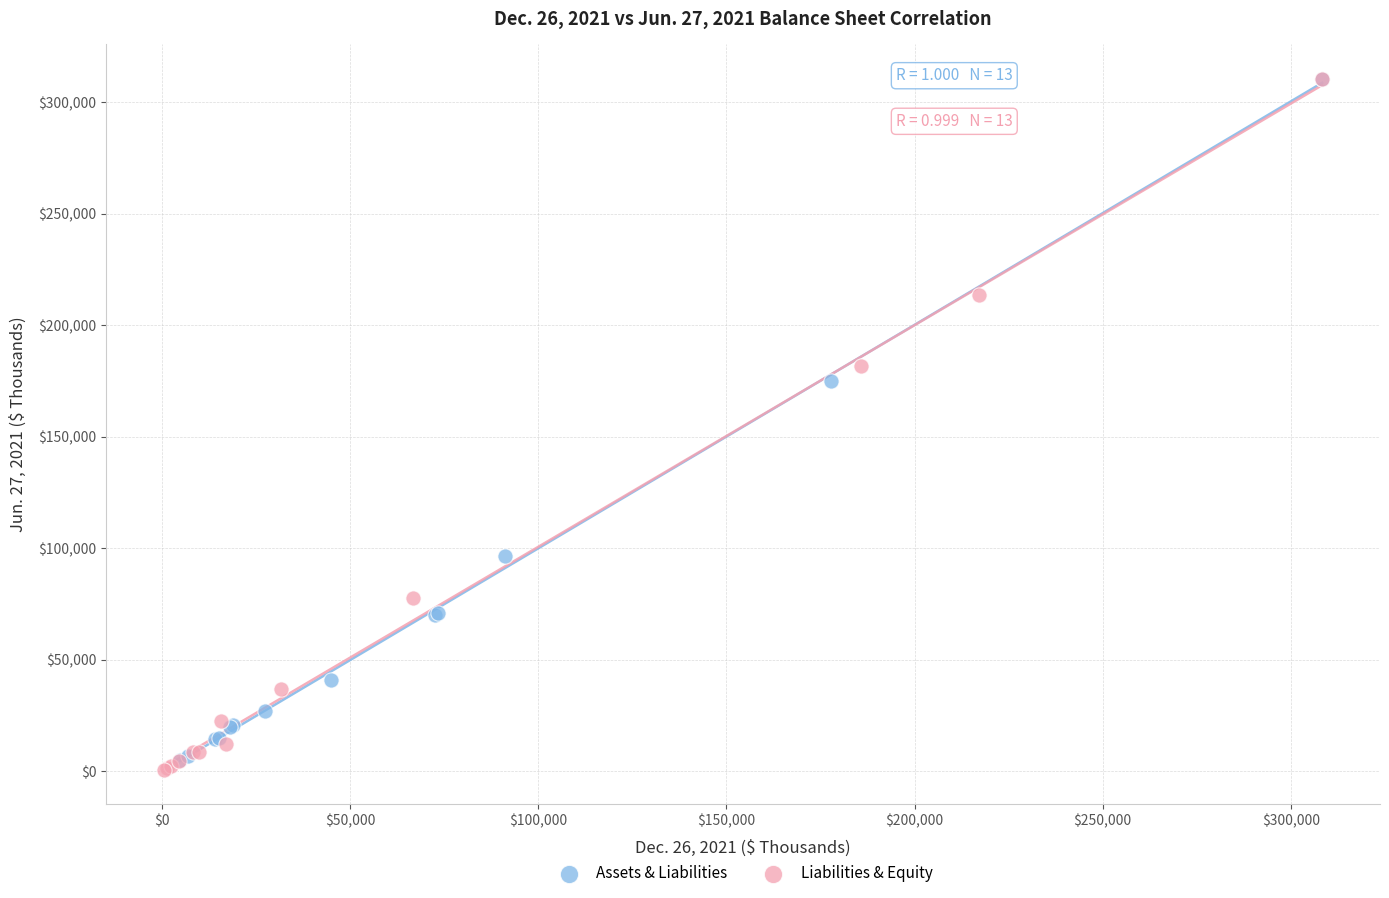

Which series has the widest spread of Y values?

Liabilities & Equity